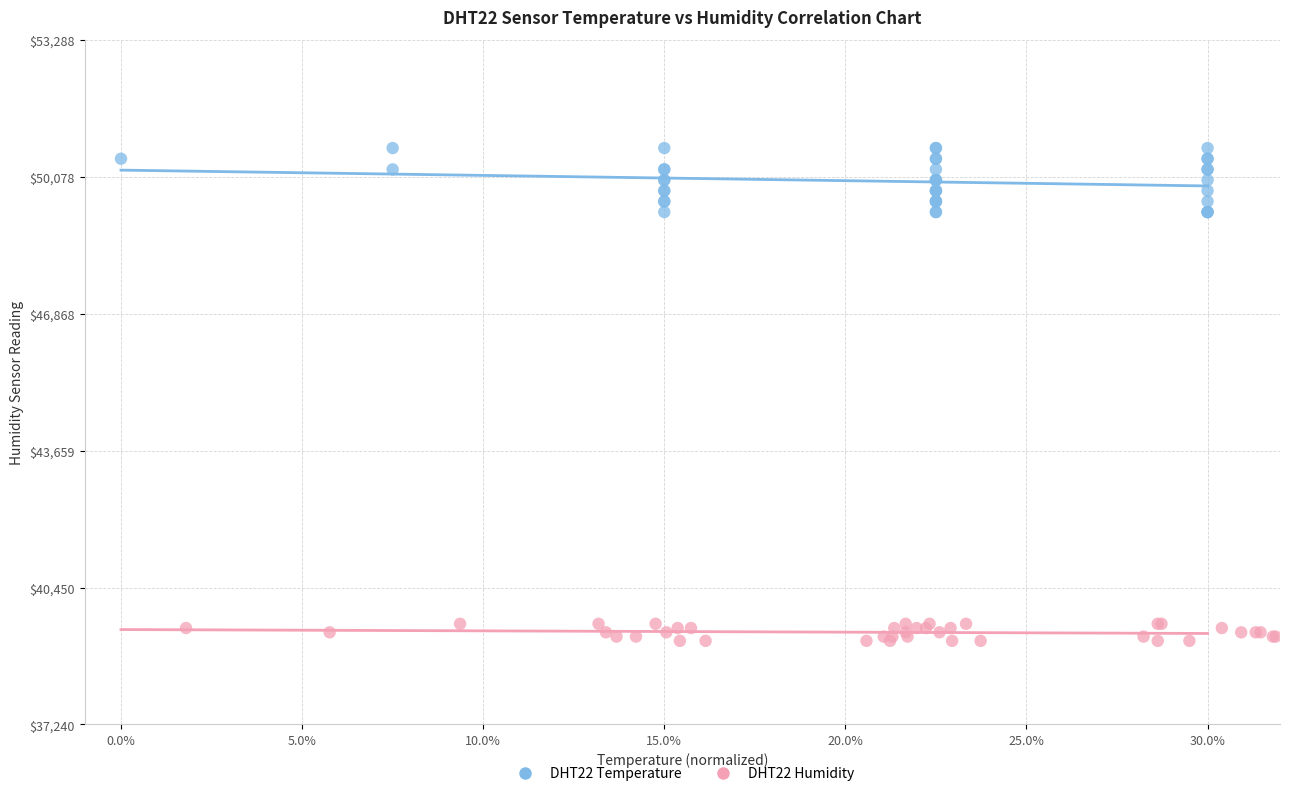

Which series reaches the maximum Y coordinate?

DHT22 Temperature